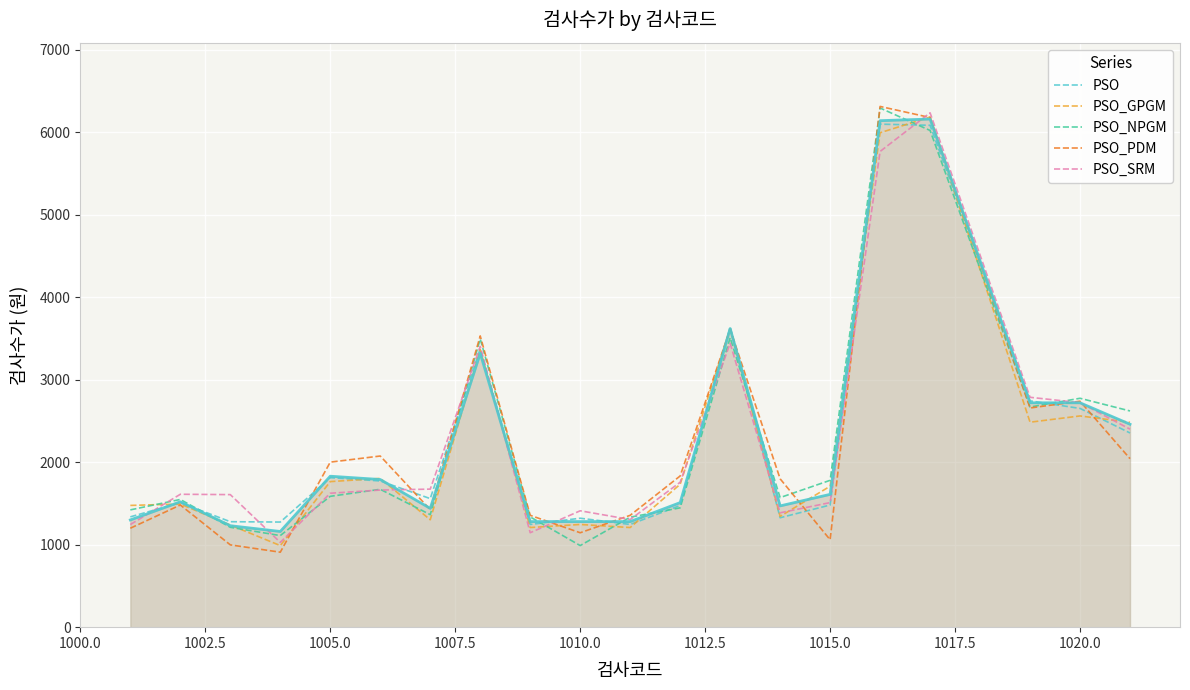

What is the minimum value for PSO_NPGM?

989.1